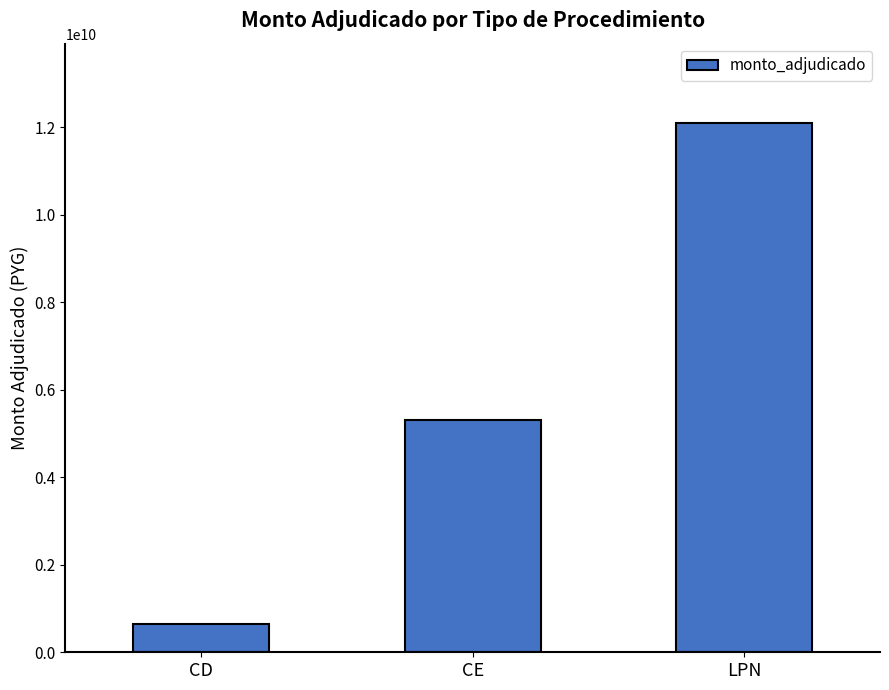

Reading left to right, list all the values displayed in this chart.

643203000	5307663480	12095131610